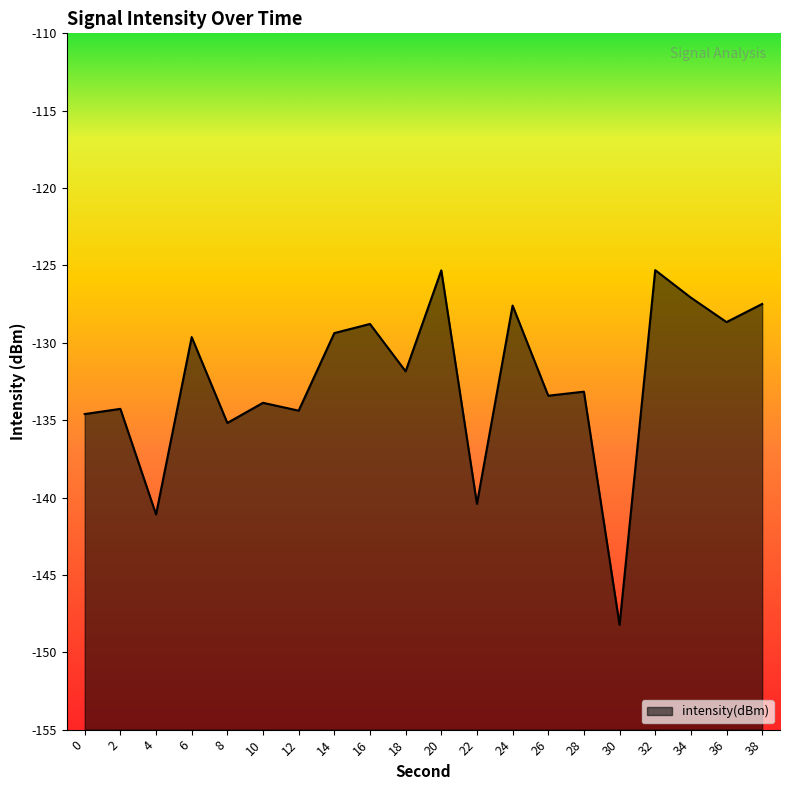

What is the average value?

-132.5